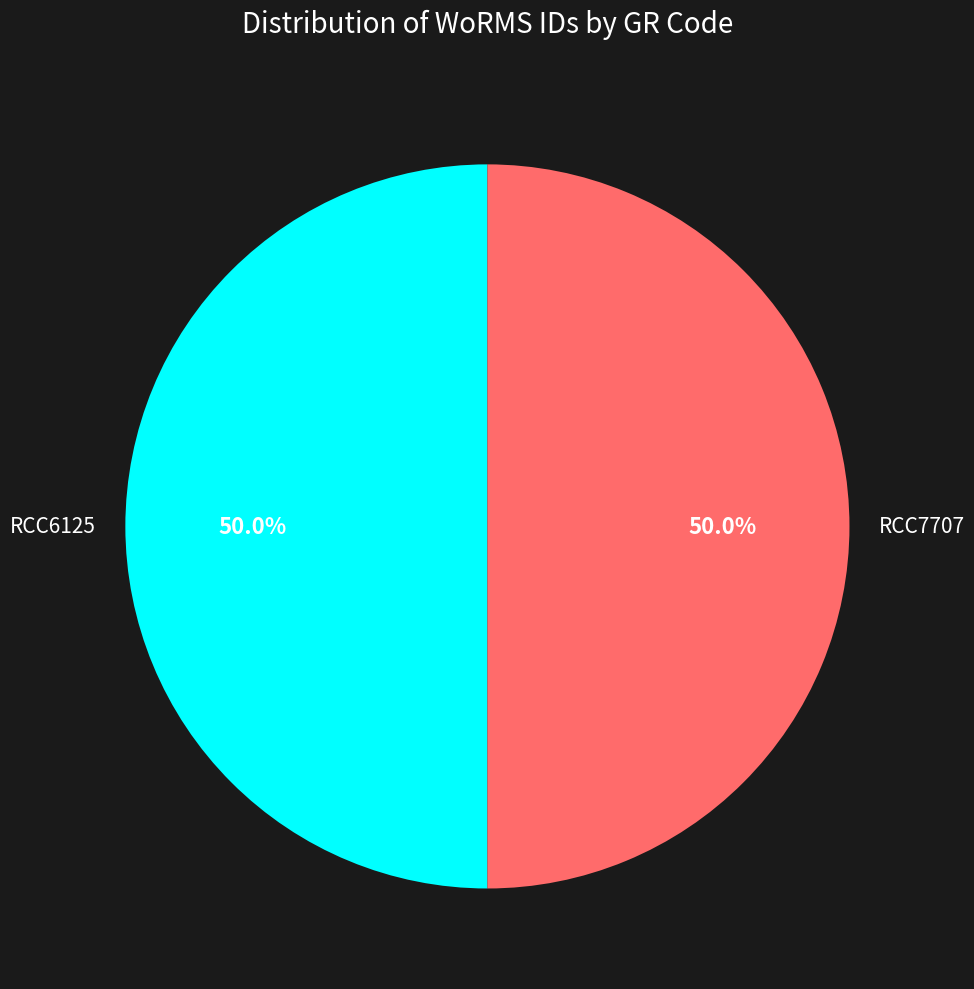

To the nearest percent, what is the average slice percentage?

50%